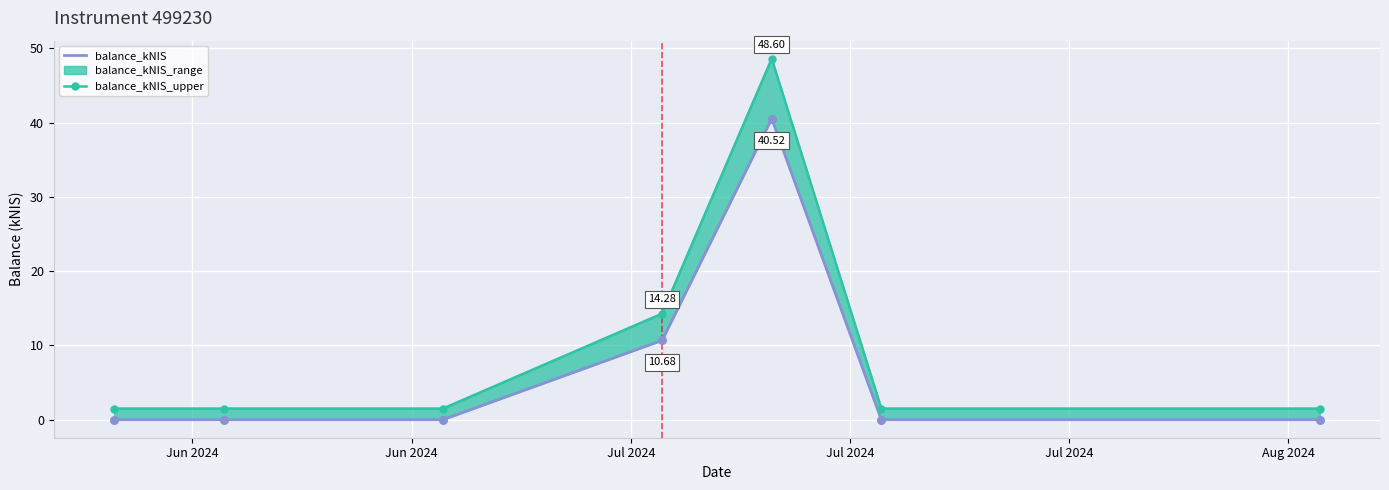

Which series contains the highest Y value?

balance_kNIS_upper